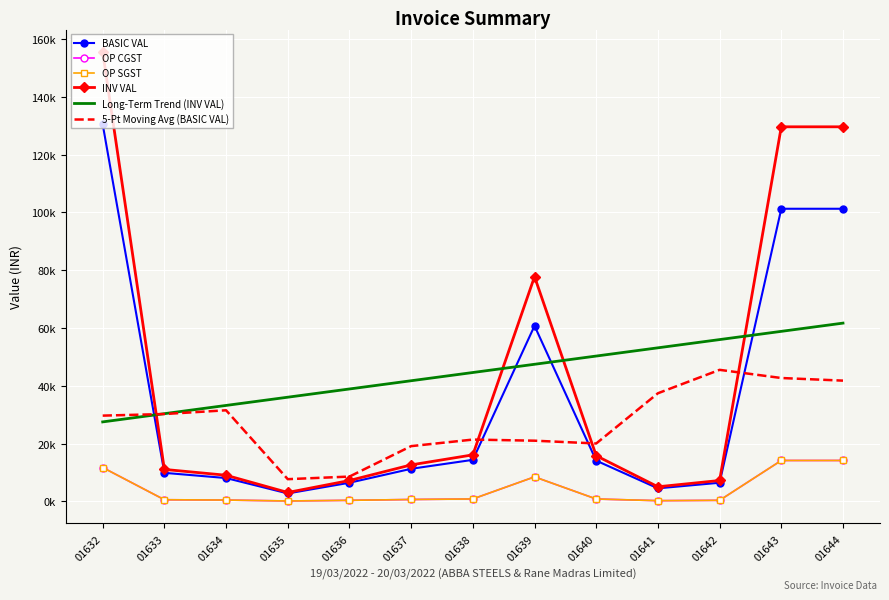

What are all the series names shown in the legend?

BASIC VAL, OP CGST, OP SGST, INV VAL, Long-Term Trend (INV VAL), 5-Pt Moving Avg (BASIC VAL)